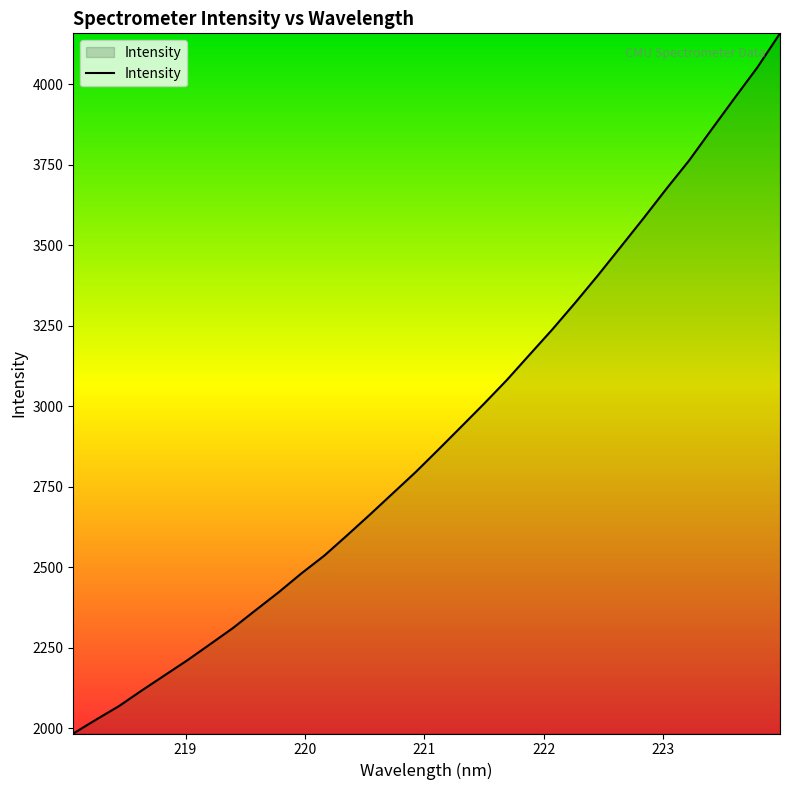

What is the difference between the maximum and minimum values?

2175.1